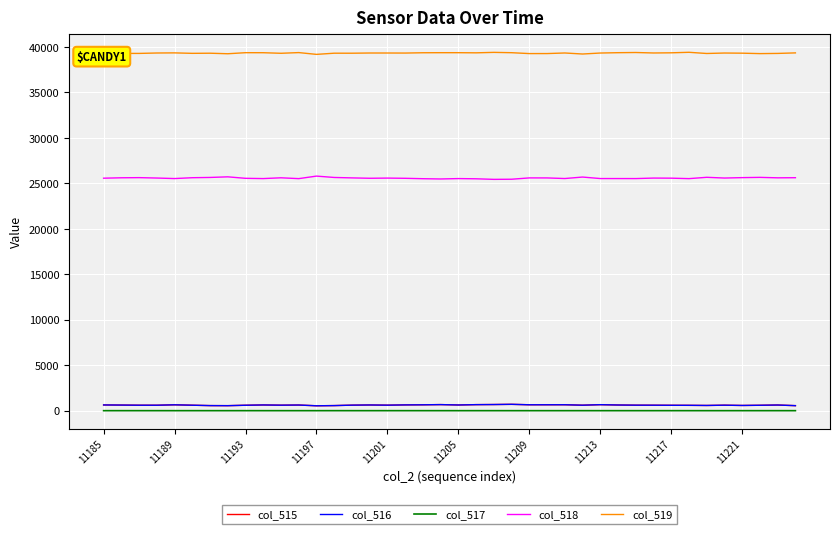

What is the maximum value shown in the chart?

39421